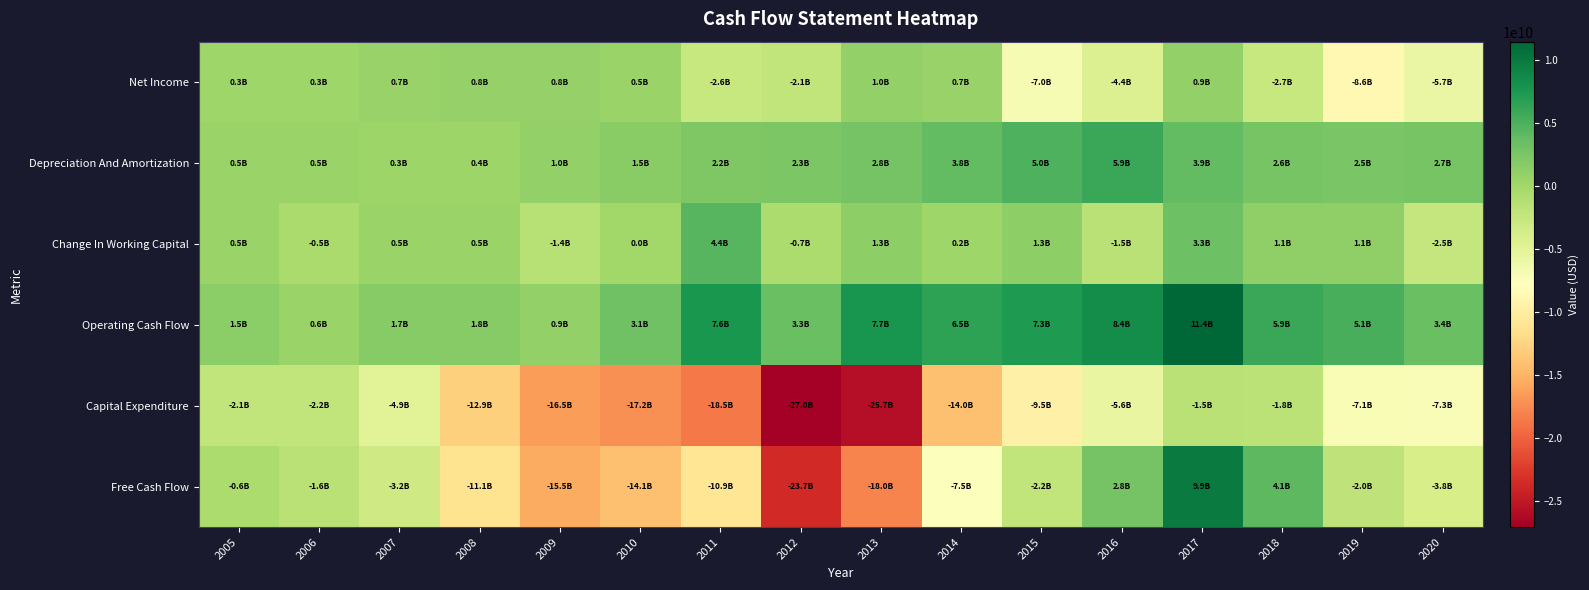

Rank the series by their maximum value, from highest to lowest.

Operating Cash Flow, Free Cash Flow, Depreciation And Amortization, Change In Working Capital, Net Income, Capital Expenditure